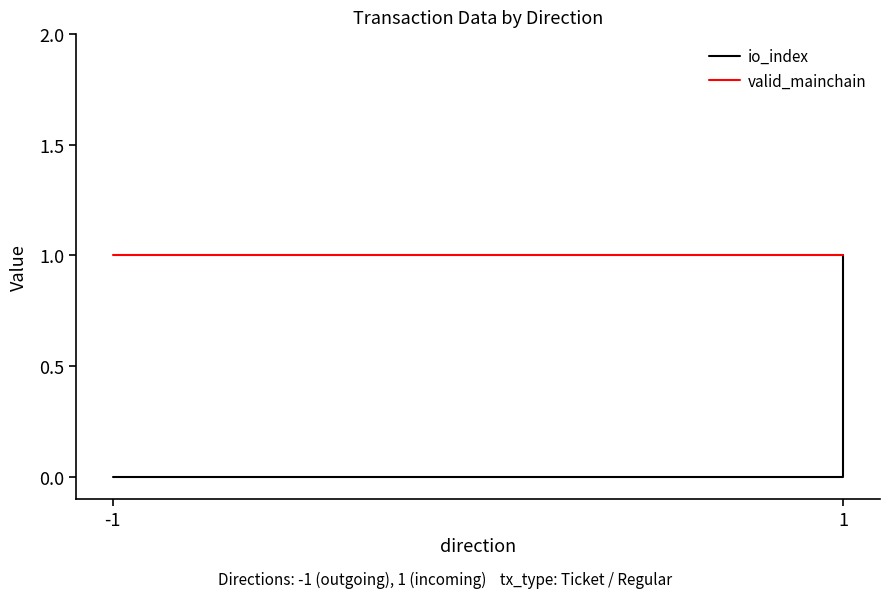

True or false: valid_mainchain and io_index intersect in this chart.

False